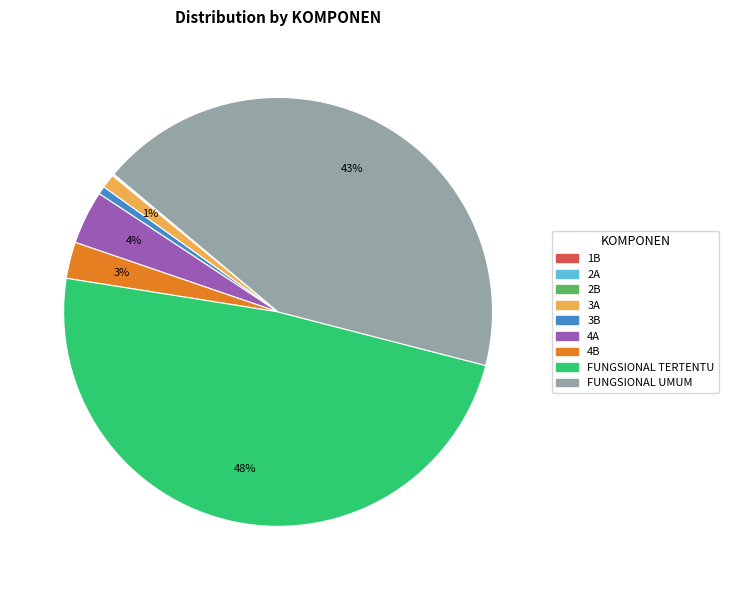

The FUNGSIONAL UMUM slice represents 43% of the pie. True or false?

True